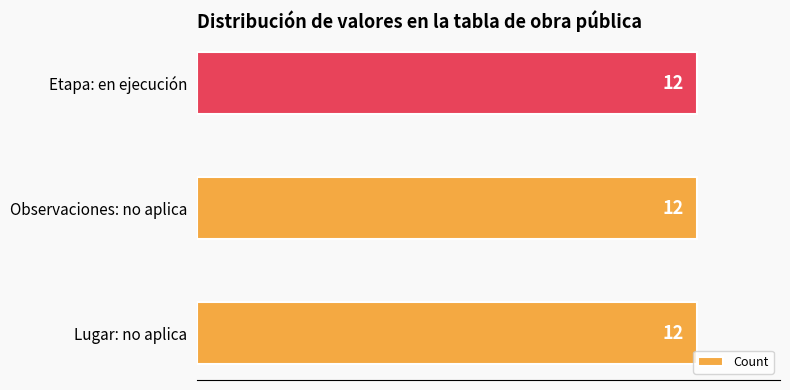

True or false: the data shows 3 at 10.

False